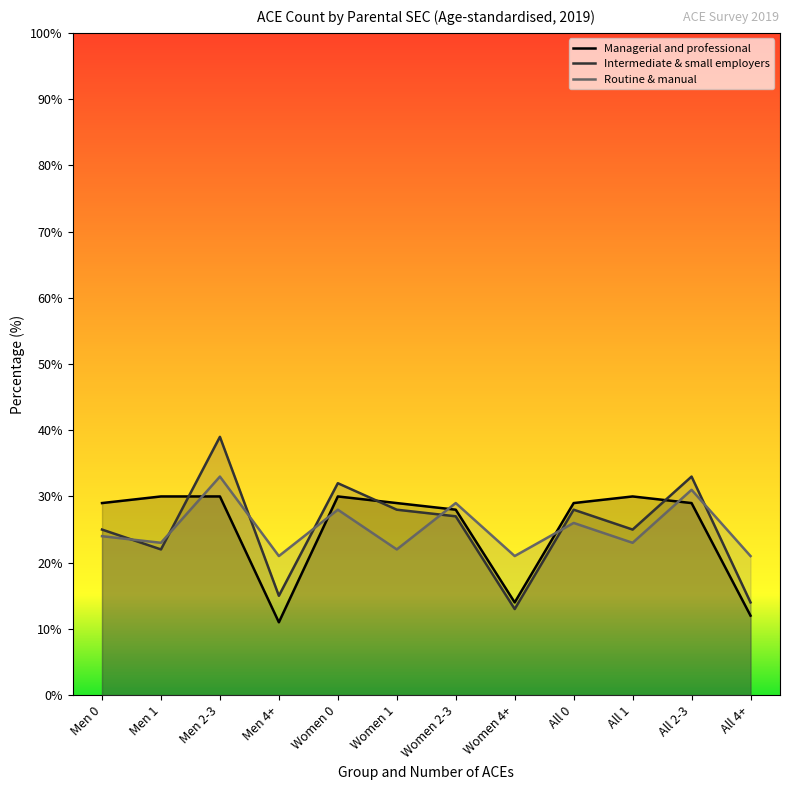

What is the difference between the highest and lowest values at All 2-3?

4